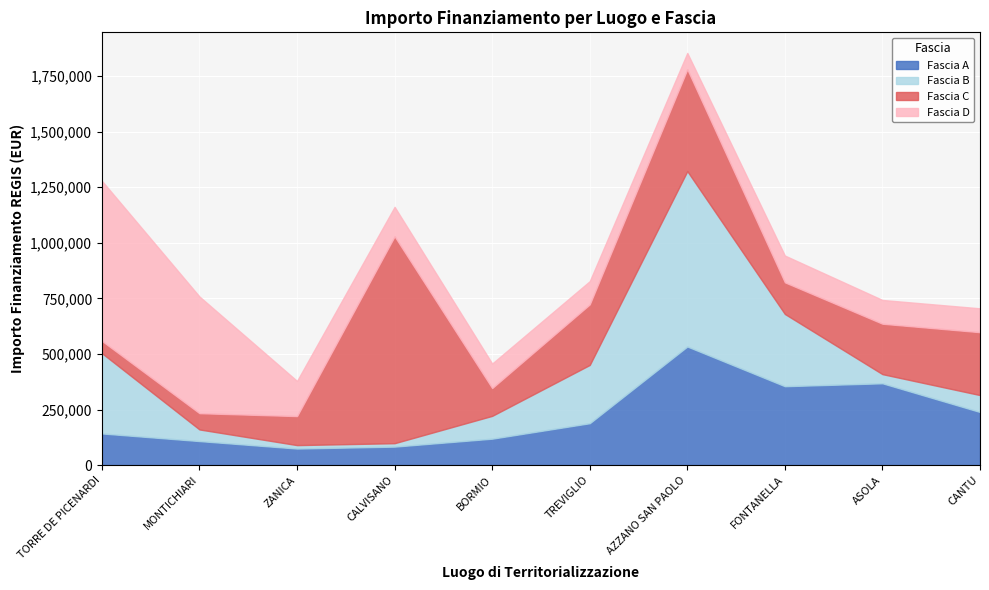

True or false: Fascia B has a value of 41192.0 at ASOLA.

True